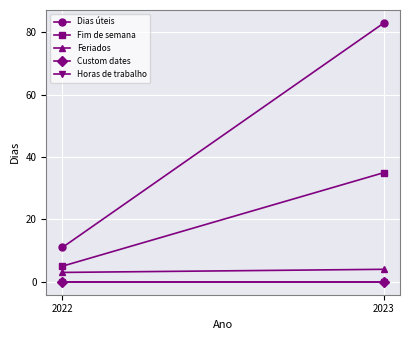

Which series has the largest range (max minus min)?

Dias úteis